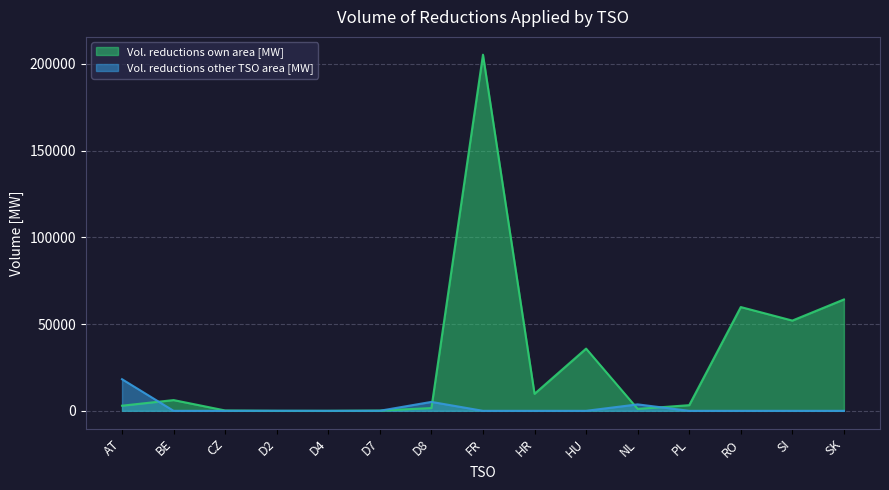

Between D7 and HU, which series saw the biggest shift?

Vol. reductions own area [MW]